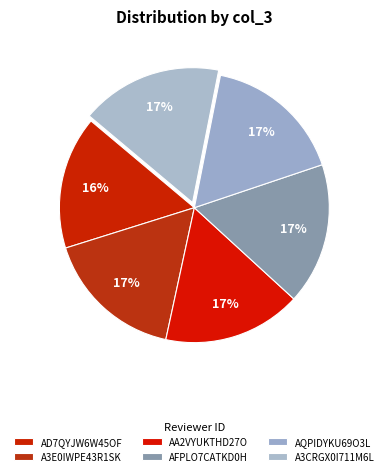

Count the number of slices in the pie.

6